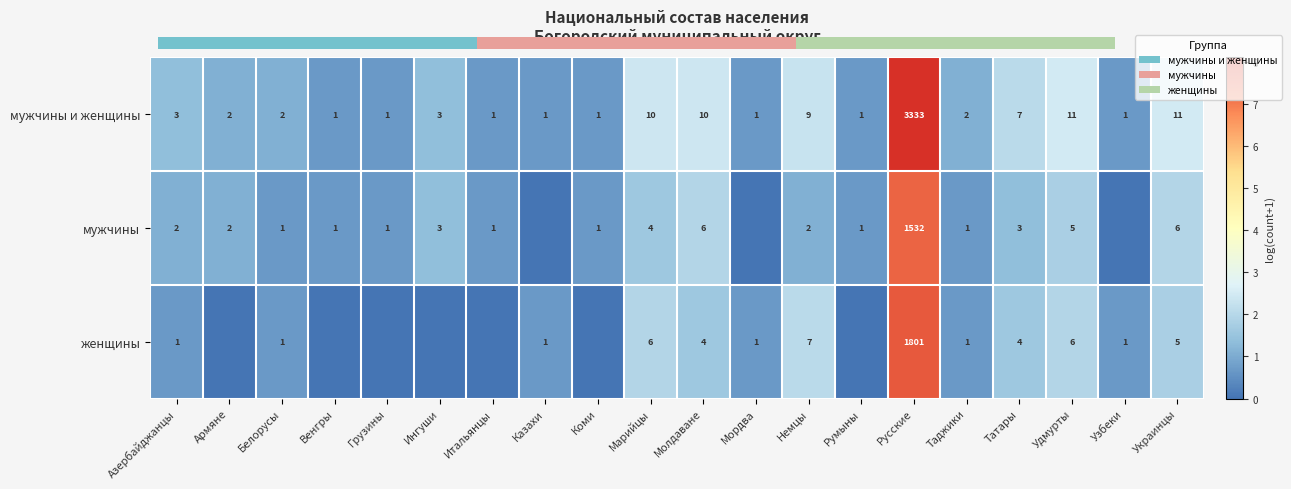

Is the value of мужчины at Коми greater than the value of мужчины и женщины at Итальянцы?

No